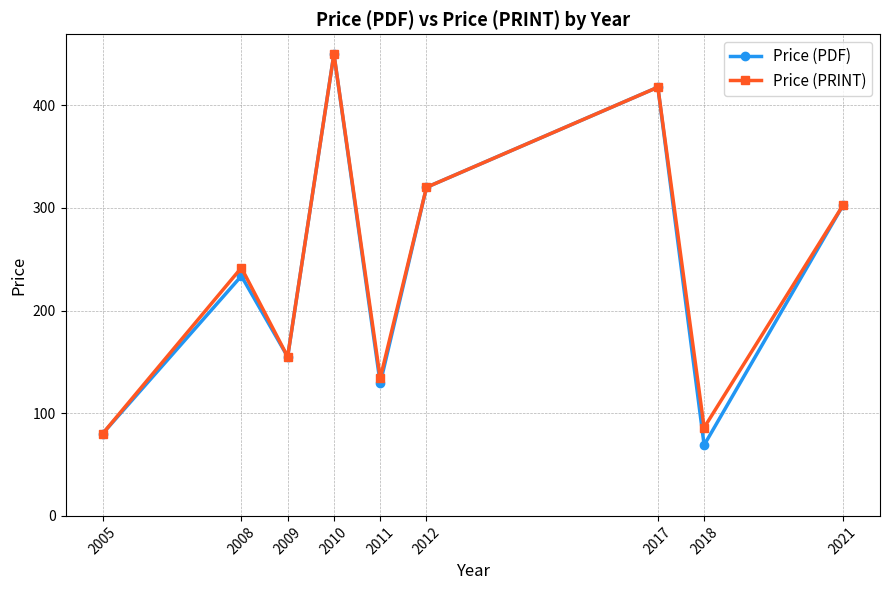

How many categories are shown in the chart?

9